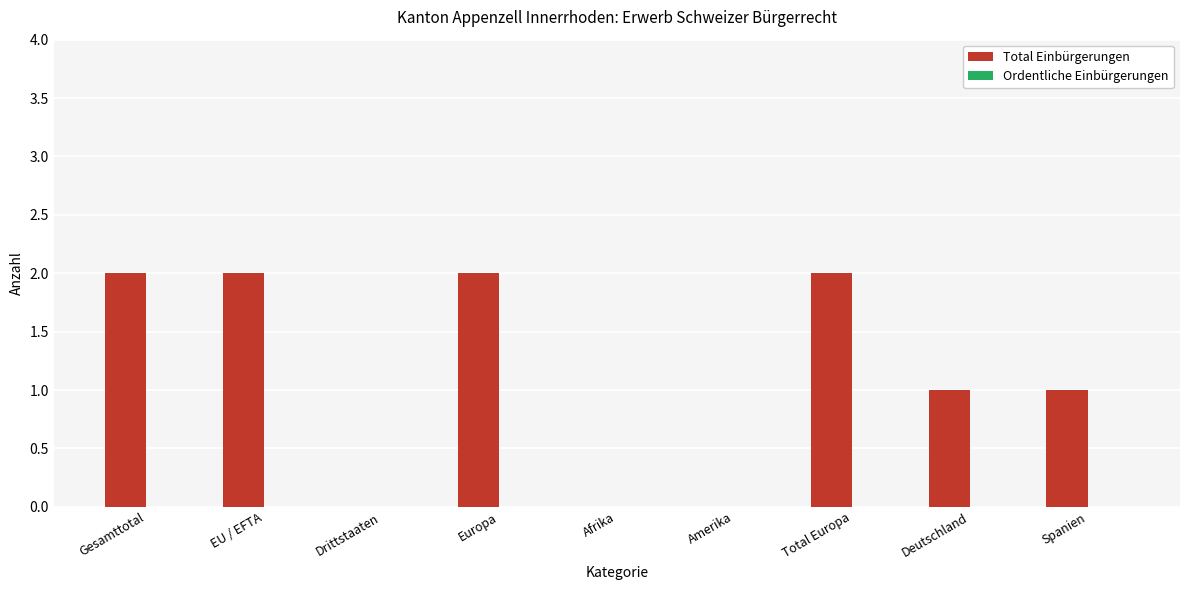

What is the sum of all values?

10